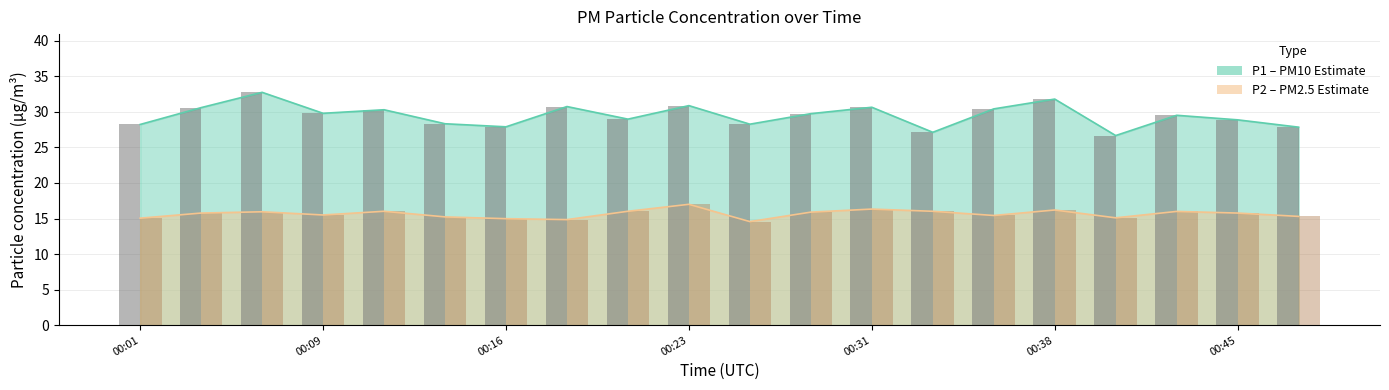

What is the label of the 20th bar from the right?

00:01